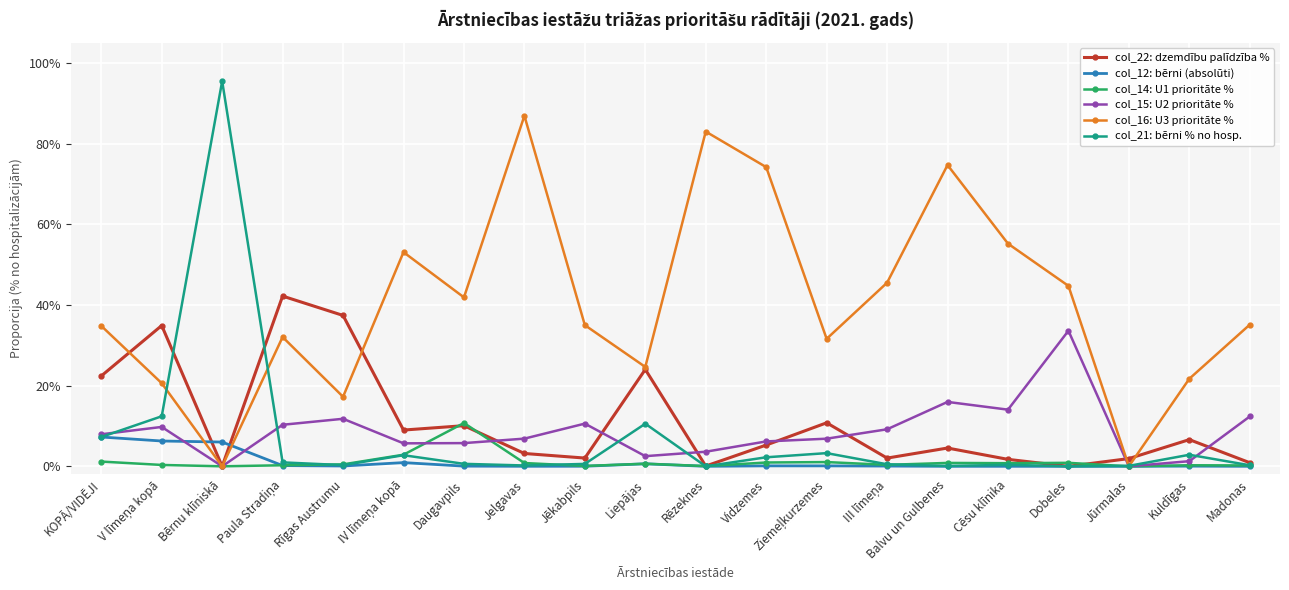

Does the chart have visible grid lines?

Yes